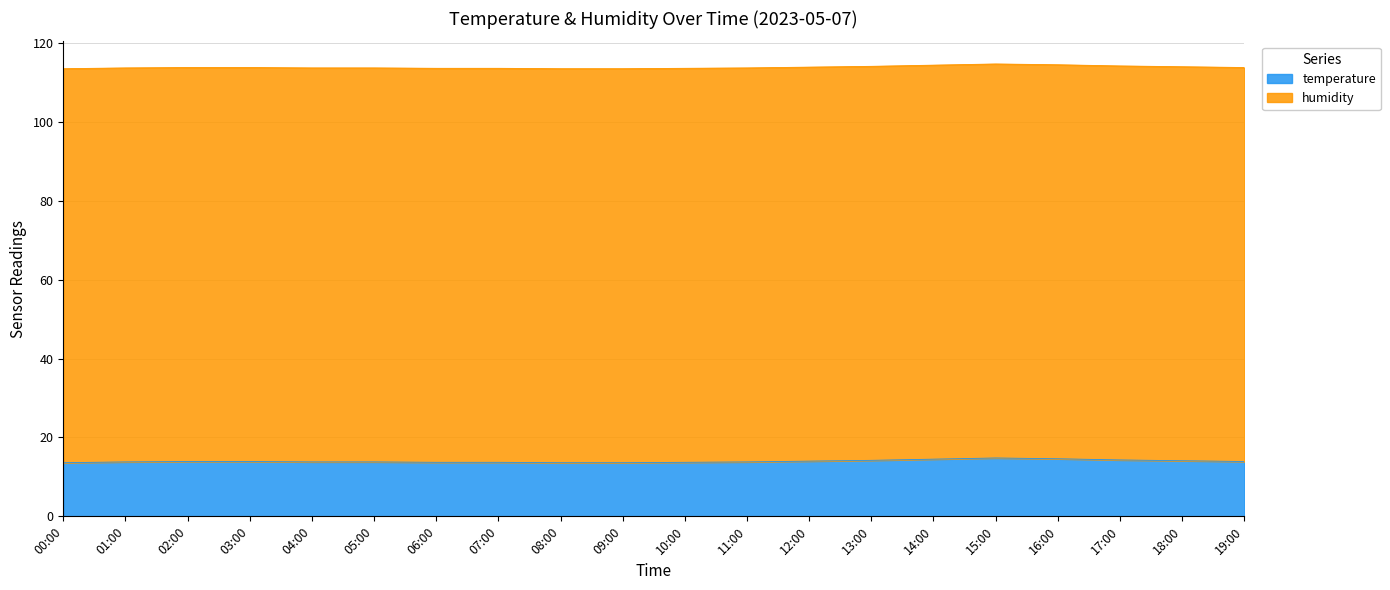

How many lines are shown in the chart?

2